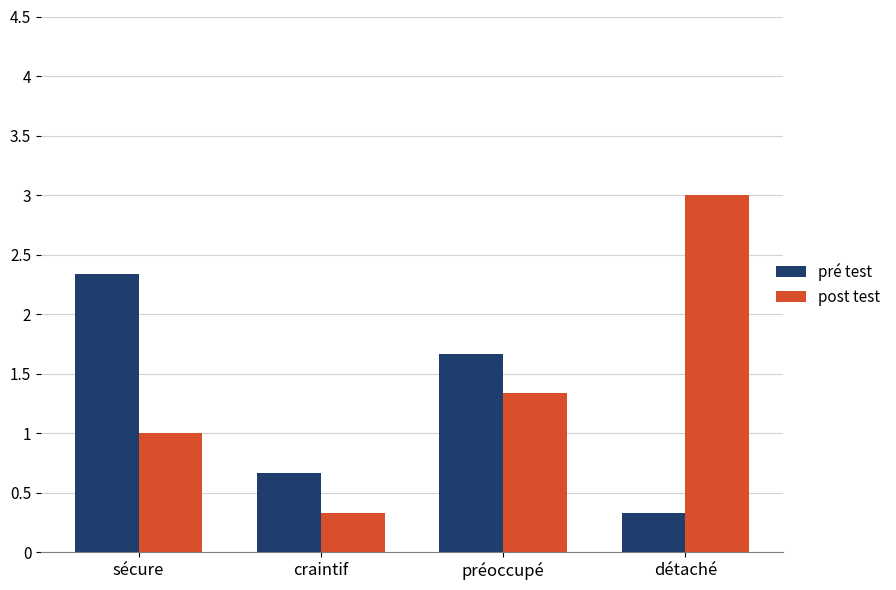

How many data points does each series have?

4